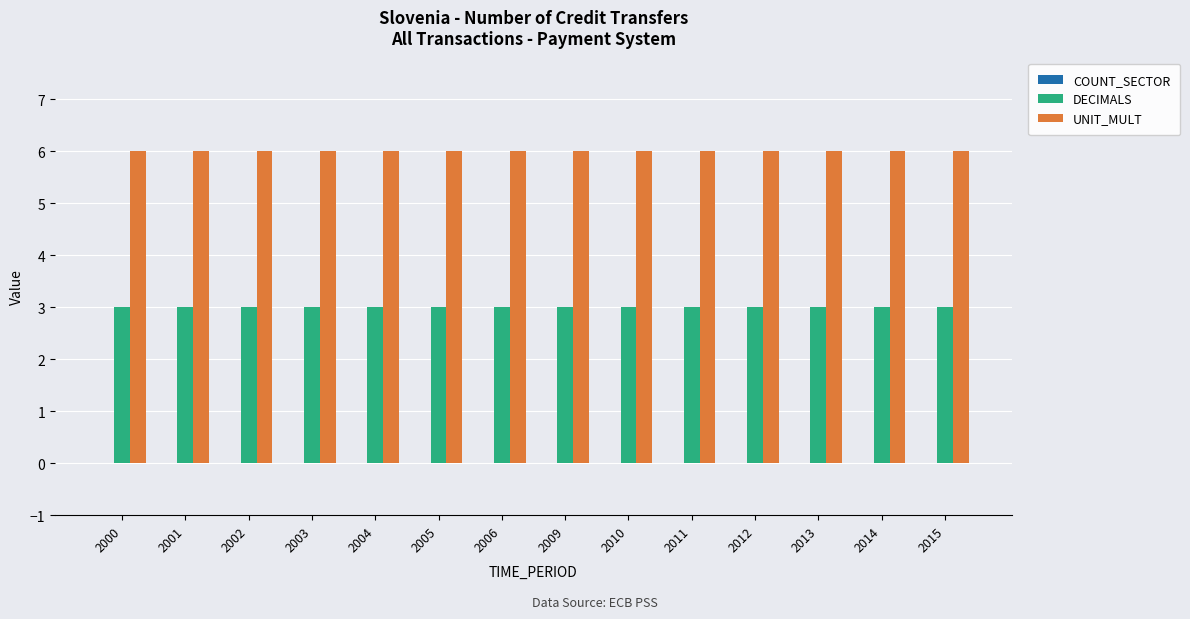

What is the sum of all UNIT_MULT values?

84